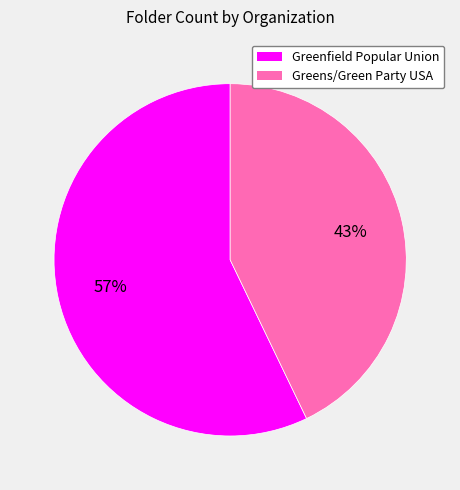

Which slice is the largest?

Greenfield Popular Union